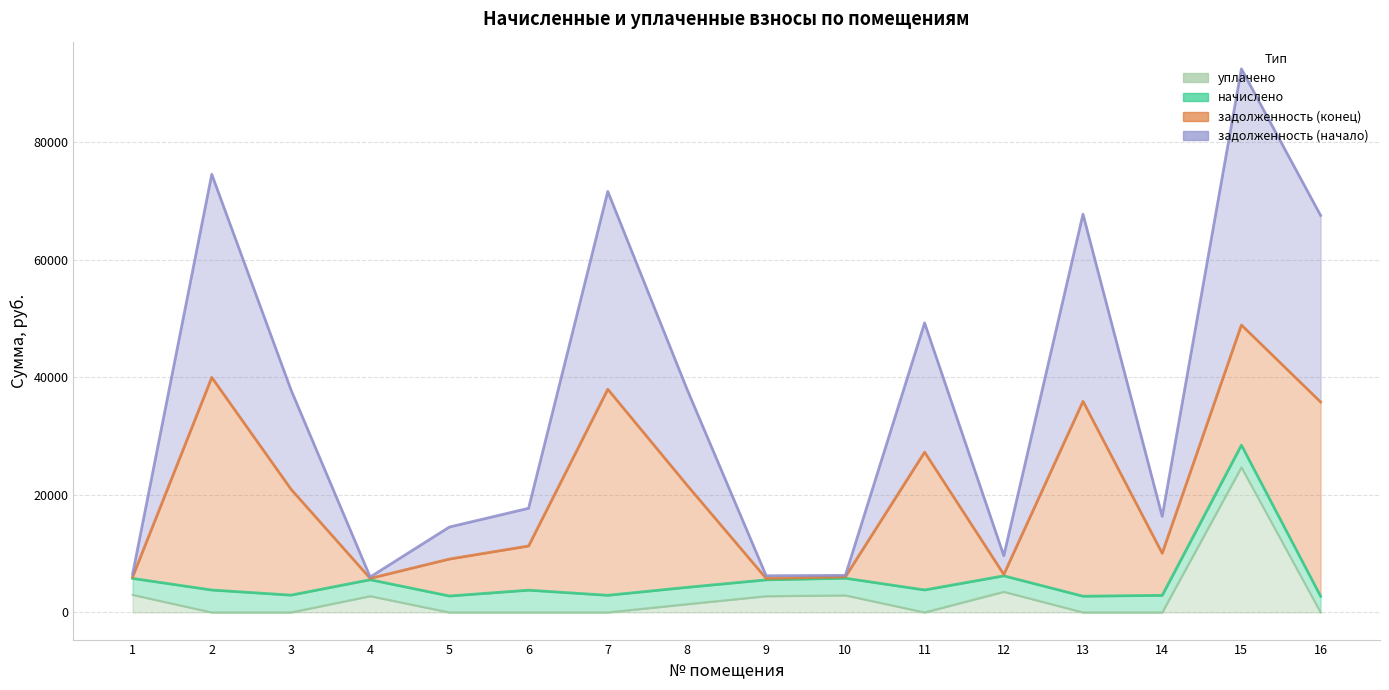

True or false: уплачено has more than 1 points higher than both neighbors.

True